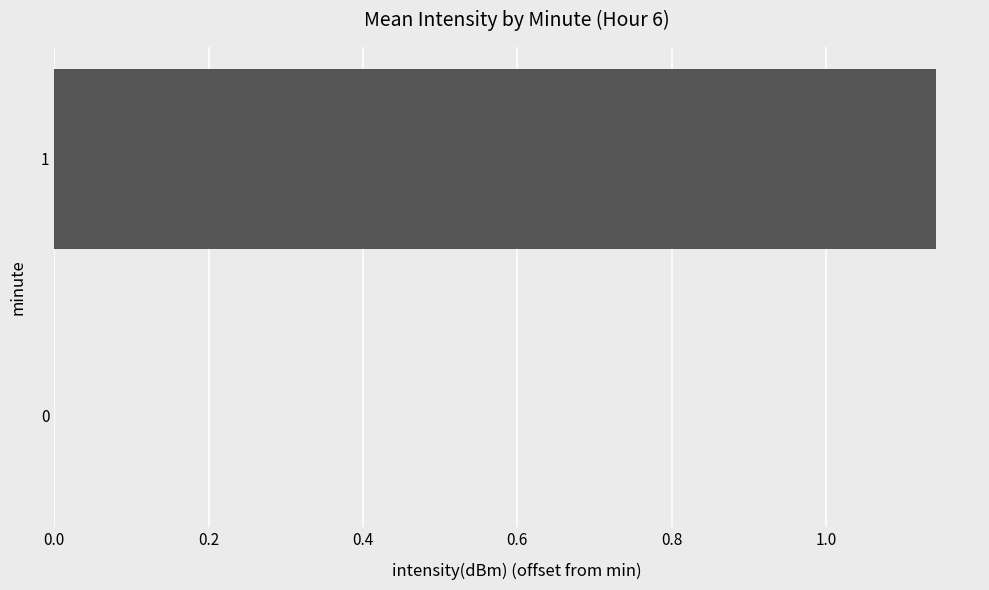

What is the change in value from 0 to 1?

+1.1